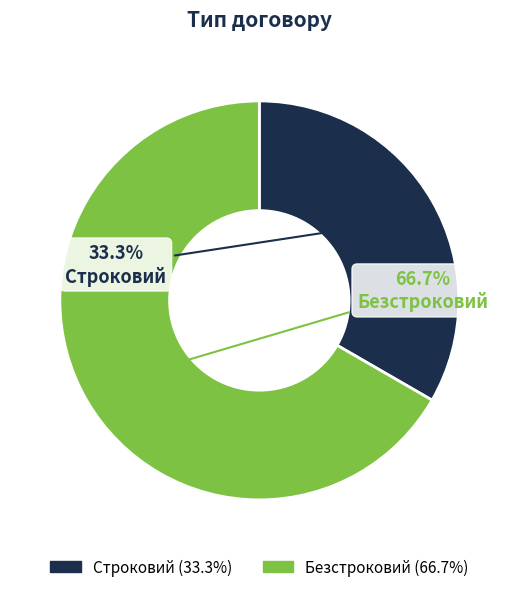

Approximately how many times larger is the value at Безстроковий compared to Строковий?

2.0